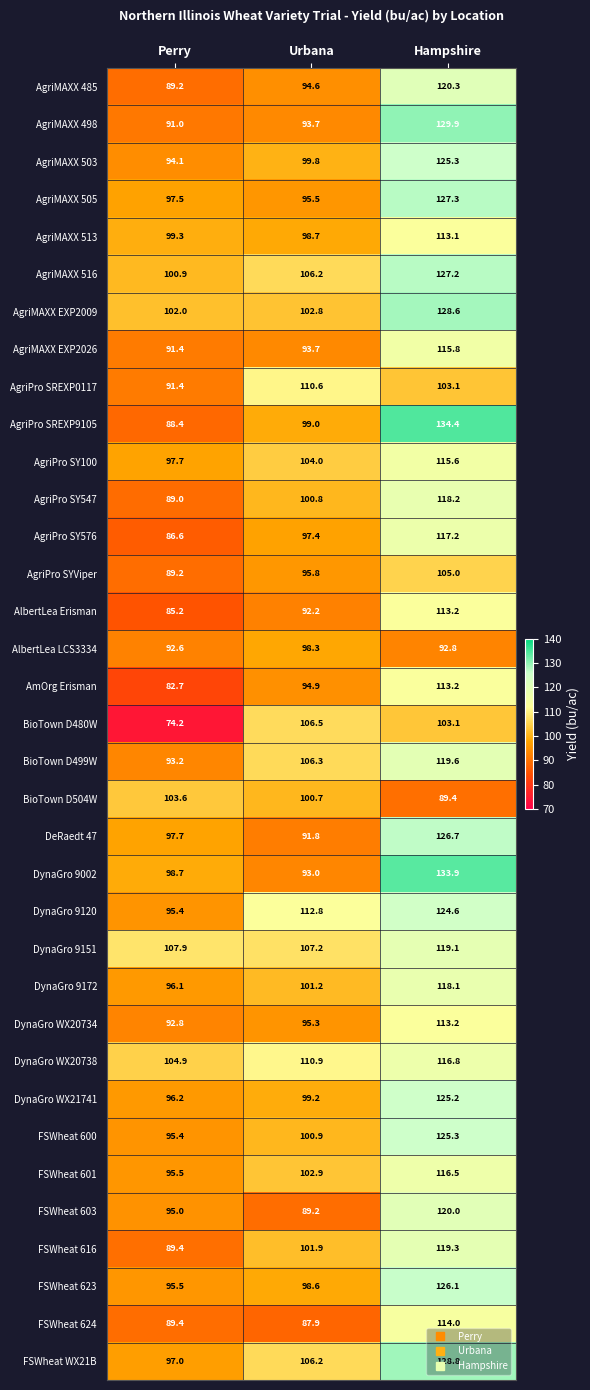

What is the average value of the AlbertLea Erisman series?

96.9